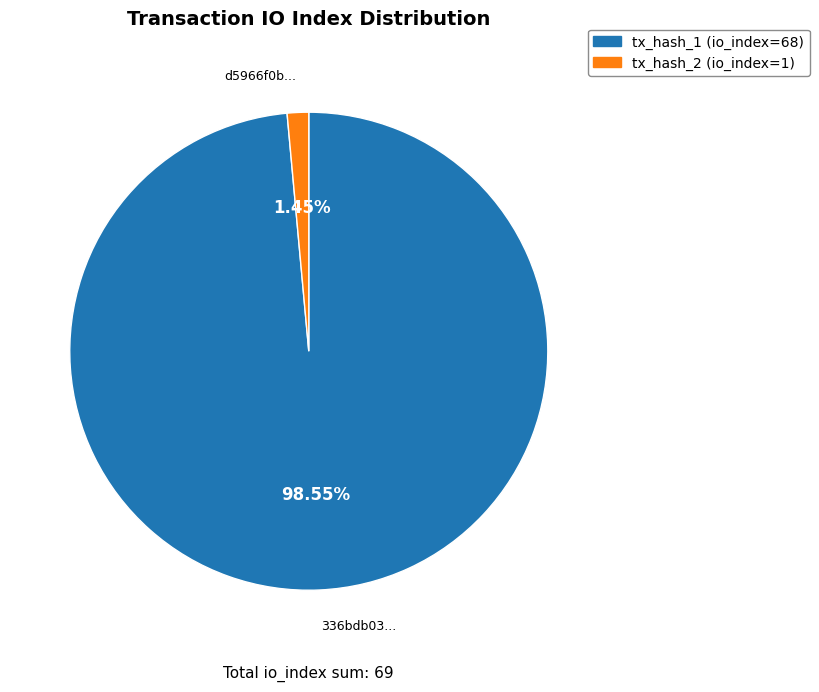

Is there any slice that represents more than half of the pie?

Yes